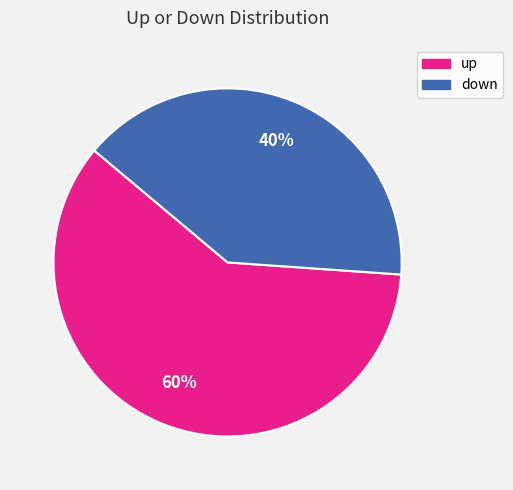

To the nearest percent, what is the combined percentage of up and down?

100%